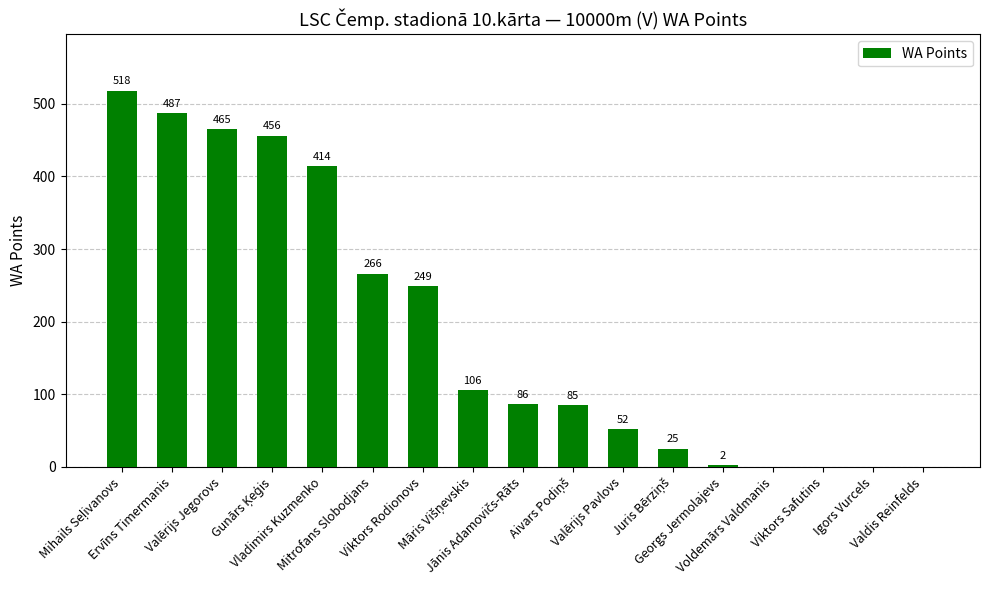

How many categories are shown in the chart?

17